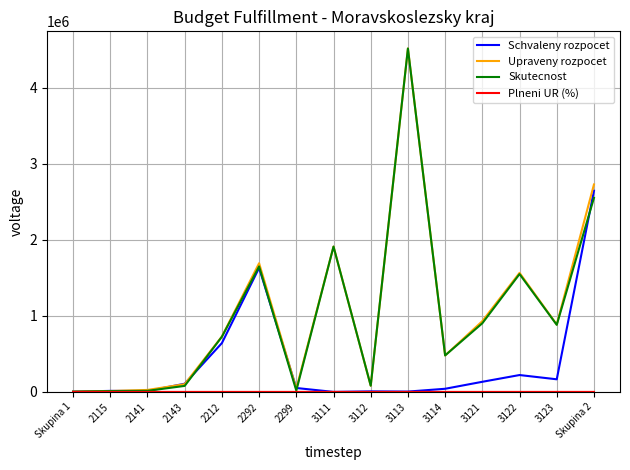

What is the lowest value of the Schvaleny rozpocet series?

250.0